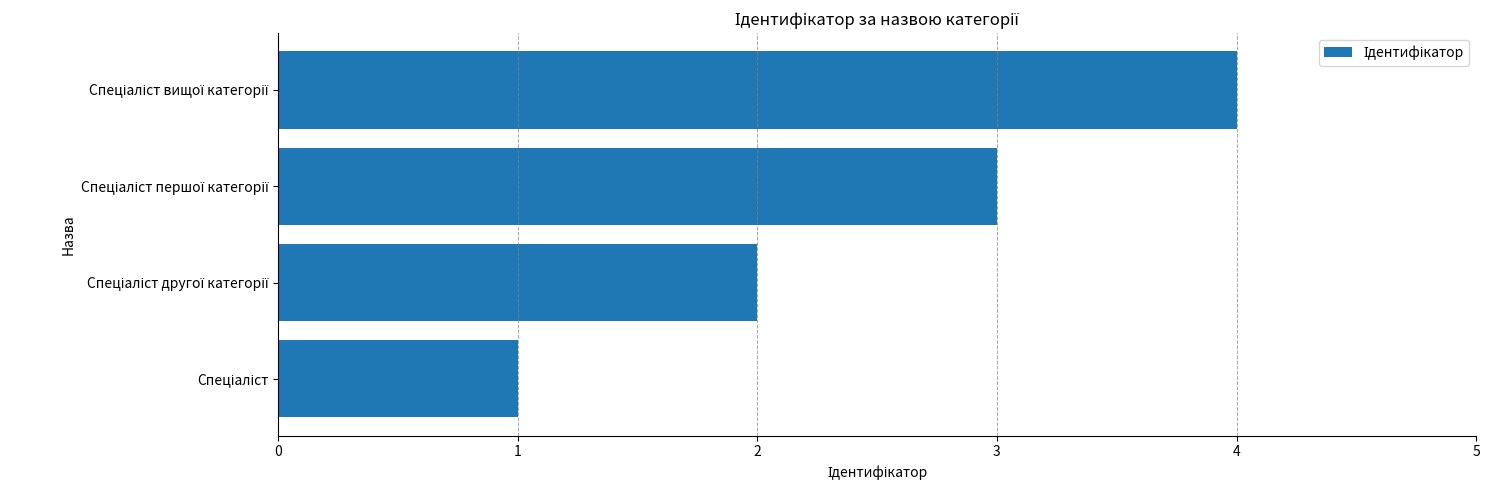

What is the difference between the maximum and minimum values?

3